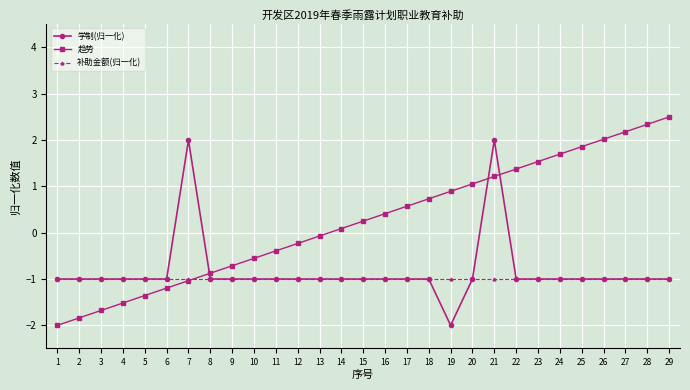

Which series has the largest range (max minus min)?

趋势